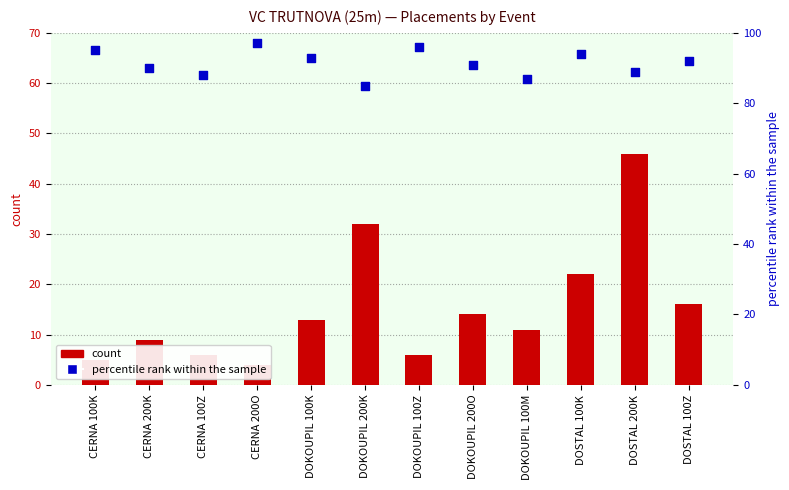

Which series reaches the maximum Y coordinate?

percentile rank within the sample